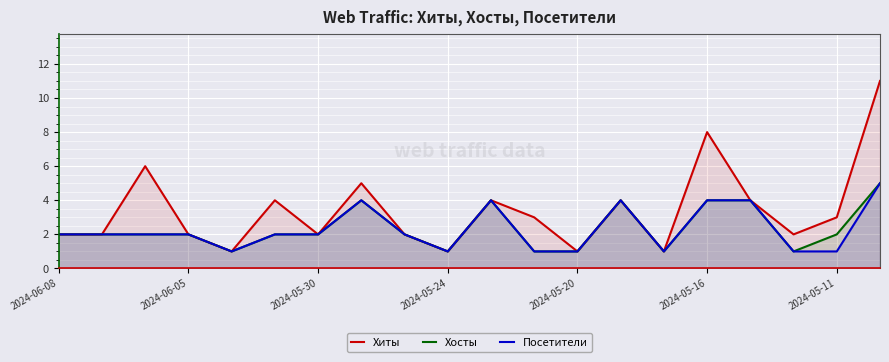

At how many categories does at least one series exceed 6?

2